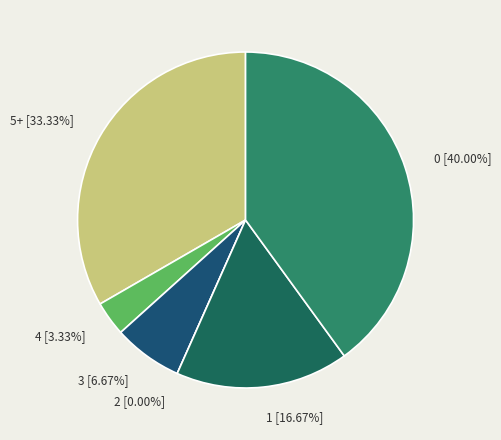

Which has a higher value, 1 or 1?

1